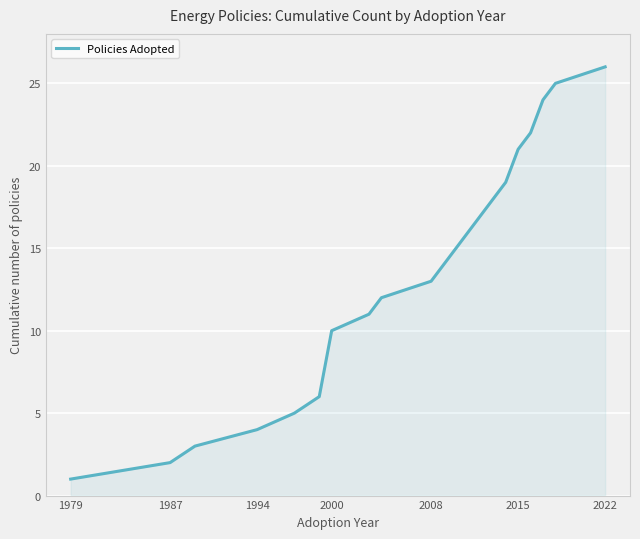

Reading right to left, transcribe all the data shown in this chart.

26	25	24	22	21	19	18	17	16	14	13	12	11	10	6	5	4	3	2	1